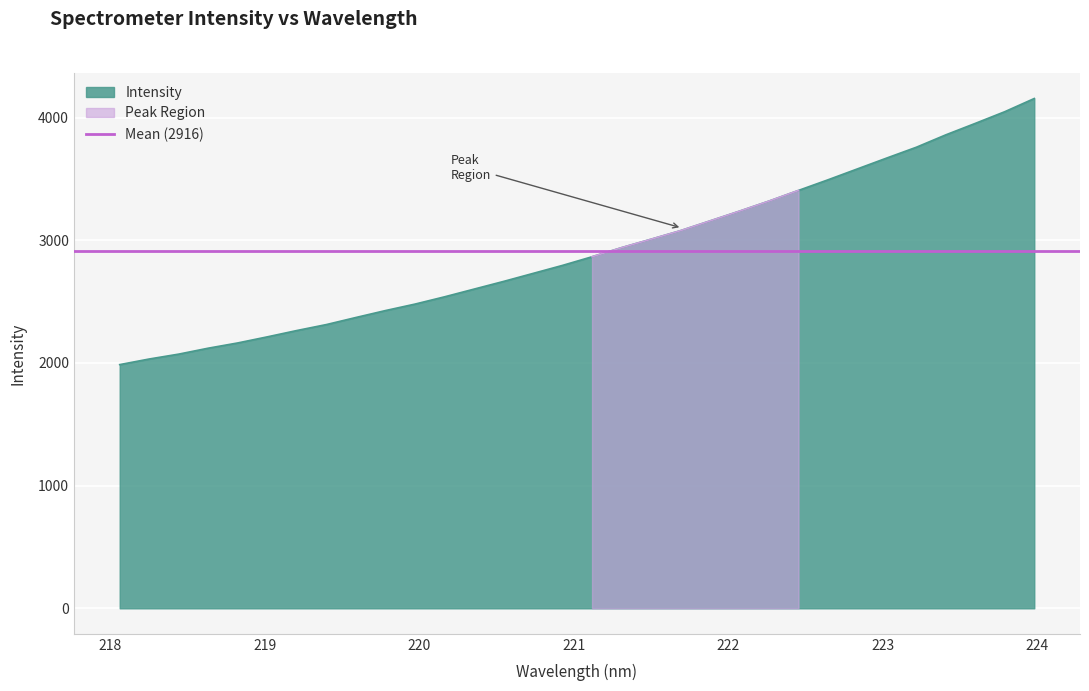

At which category does the chart reach its minimum across all series?

218.0596